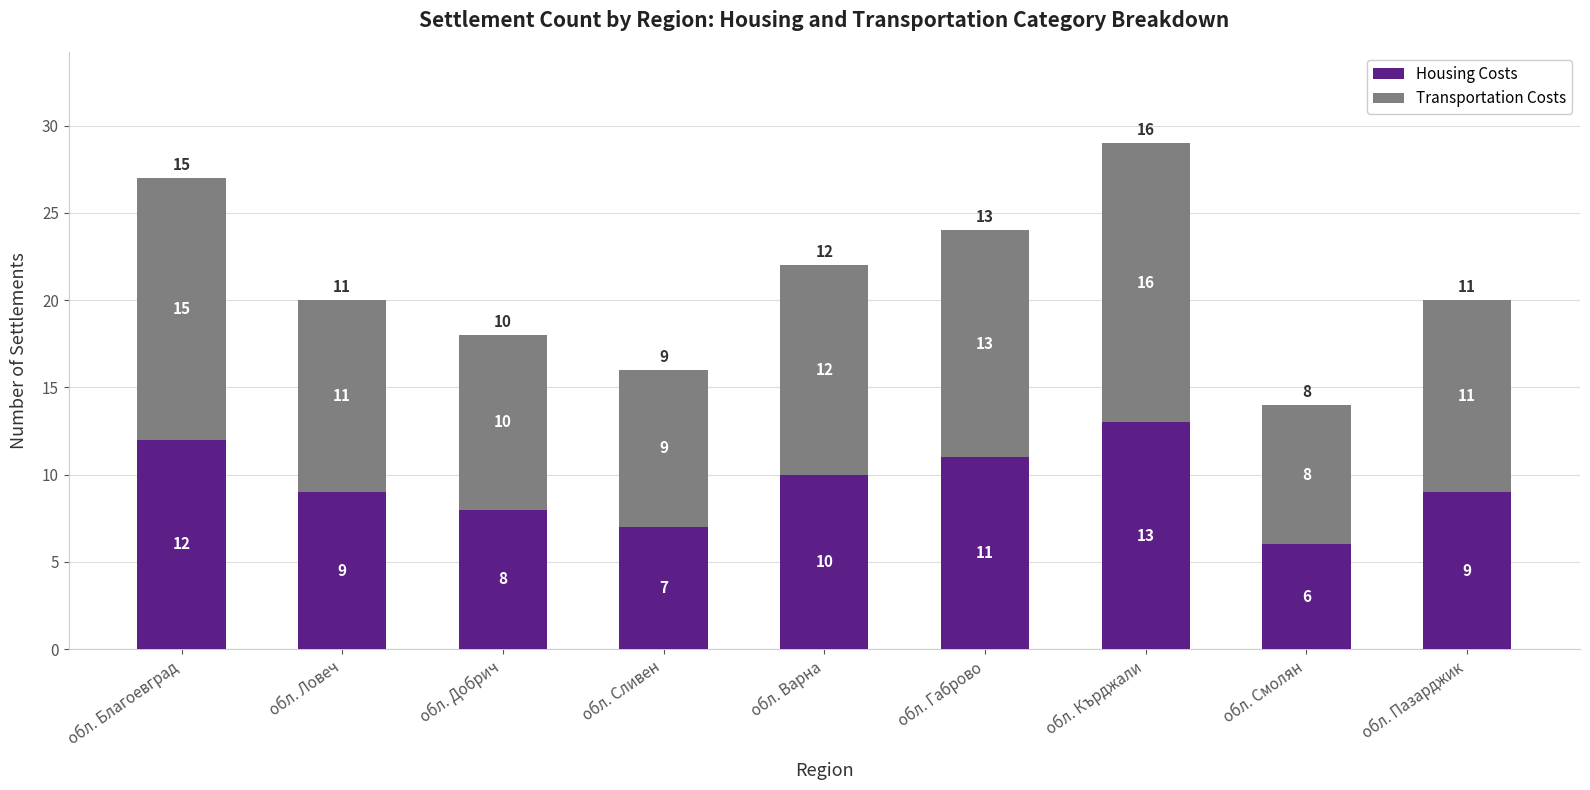

How many Housing Costs values are between 8 and 11?

5